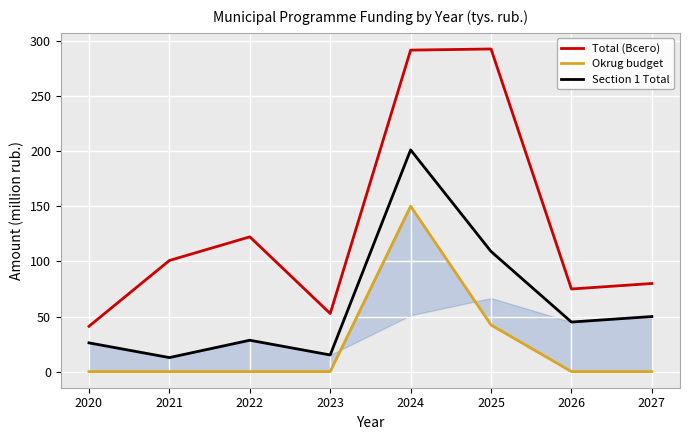

Reading left to right, transcribe all the data shown in this chart.

Total (Всего): 2020=41.2	2021=100.9	2022=122.4	2023=52.7	2024=291.9	2025=293.0	2026=75.0	2027=80.0
Okrug budget: 2020=0.0	2021=0.0	2022=0.0	2023=0.0	2024=150.2	2025=42.3	2026=0.0	2027=0.0
Section 1 Total: 2020=26.1	2021=12.7	2022=28.5	2023=15.1	2024=201.3	2025=109.1	2026=45.0	2027=50.0